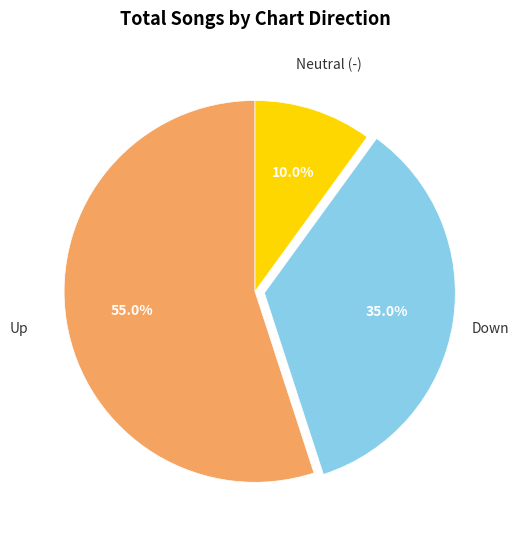

How many segments does this pie chart have?

3